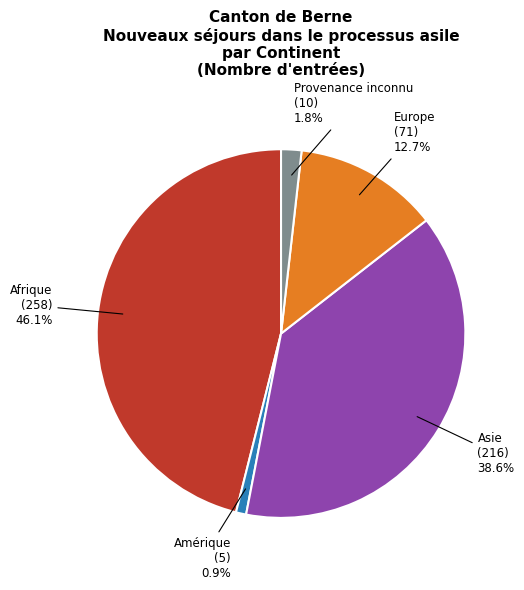

Rank the categories by value from lowest to highest.

Amérique, Provenance inconnu, Europe, Asie, Afrique